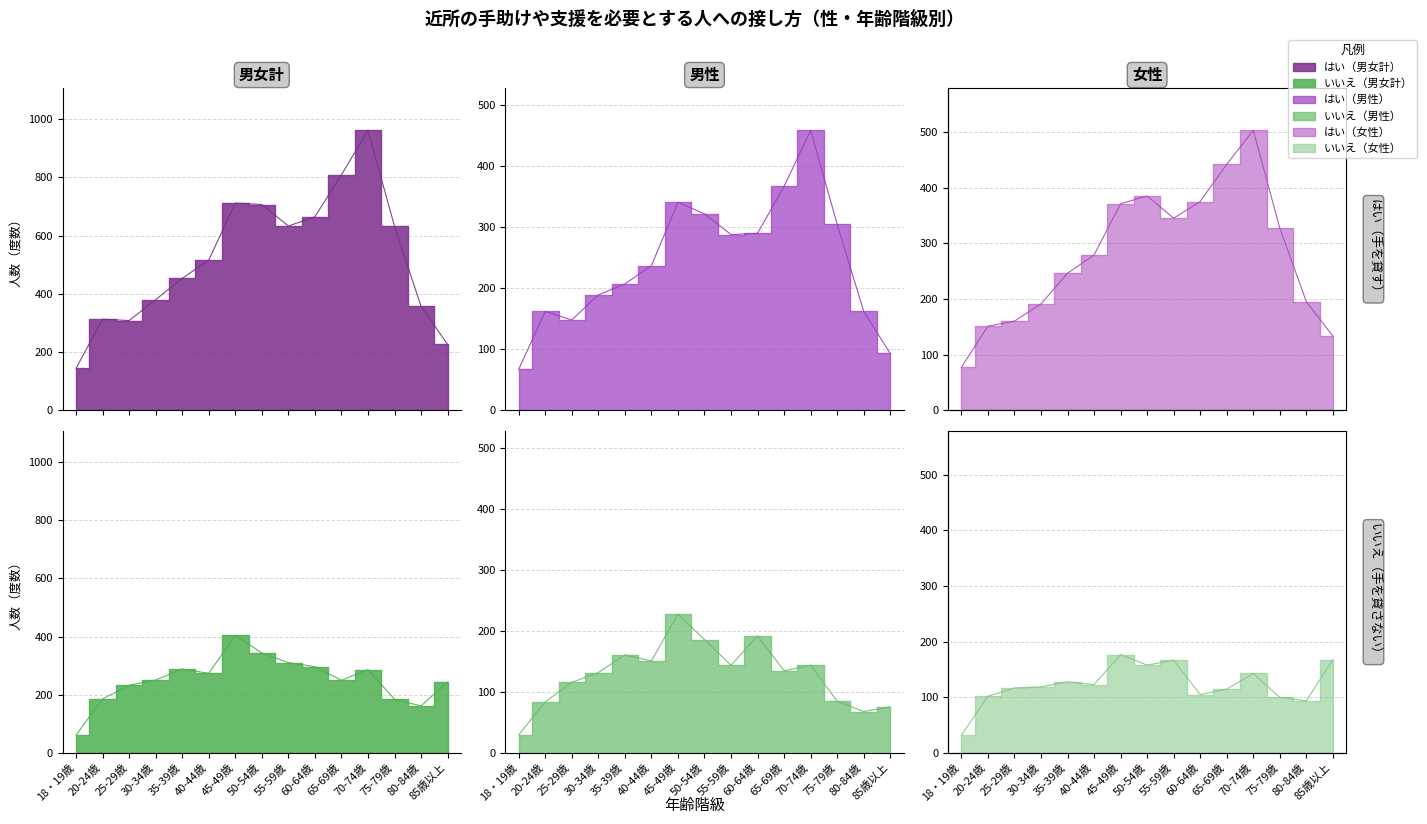

What is the total value across all series at 18・19歳?

412